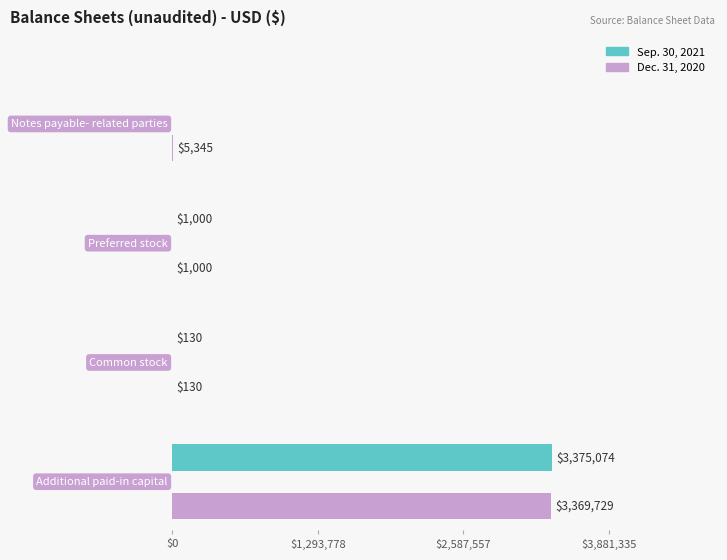

Does the chart contain stacked bars?

No